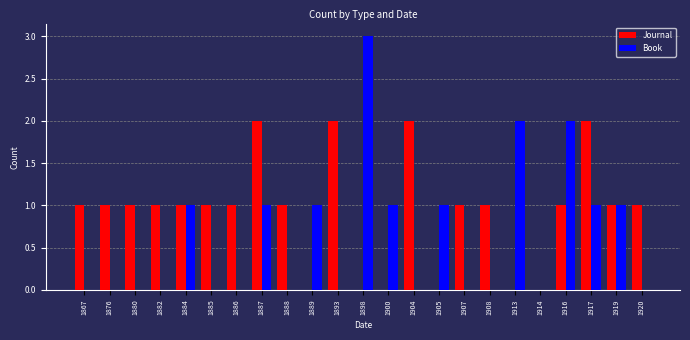

Reading left to right, list all the values displayed in this chart.

Journal: 1867=1	1876=1	1880=1	1882=1	1884=1	1885=1	1886=1	1887=2	1888=1	1889=0	1893=2	1898=0	1900=0	1904=2	1905=0	1907=1	1908=1	1913=0	1914=0	1916=1	1917=2	1919=1	1920=1
Book: 1867=0	1876=0	1880=0	1882=0	1884=1	1885=0	1886=0	1887=1	1888=0	1889=1	1893=0	1898=3	1900=1	1904=0	1905=1	1907=0	1908=0	1913=2	1914=0	1916=2	1917=1	1919=1	1920=0